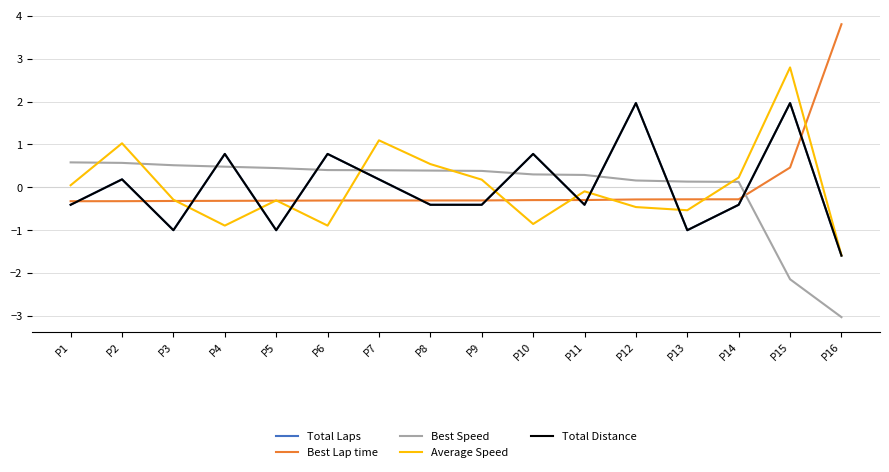

At P3, list the series in order from largest to smallest.

Best Speed, Average Speed, Best Lap time, Total Laps, Total Distance